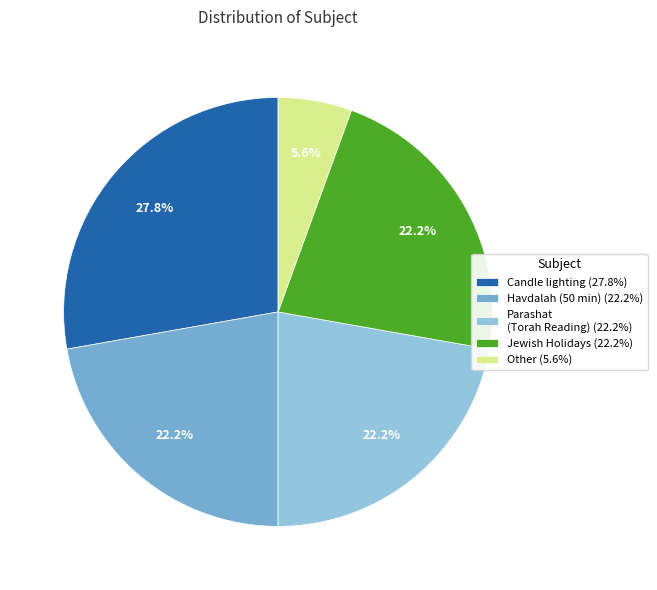

Combined, what portion of the pie is Jewish Holidays (22.2%) and Havdalah (50 min) (22.2%)?

44.4%